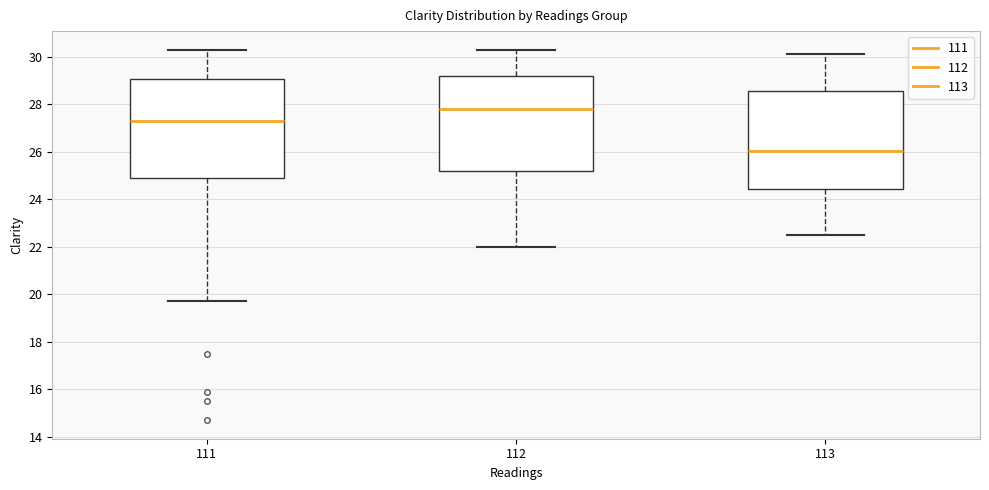

Reading left to right, transcribe this box plot: for each box, give where its median line is, the range the box spans, and where its two whiskers end, as read against the y-axis. The values are not printed on the chart, so give them approximately, as read against the axis.

111: median 27.4, box 25.0 to 29.0, whiskers 19.8 to 30.4
112: median 27.8, box 25.2 to 29.2, whiskers 22.0 to 30.4
113: median 26.0, box 24.4 to 28.6, whiskers 22.6 to 30.2